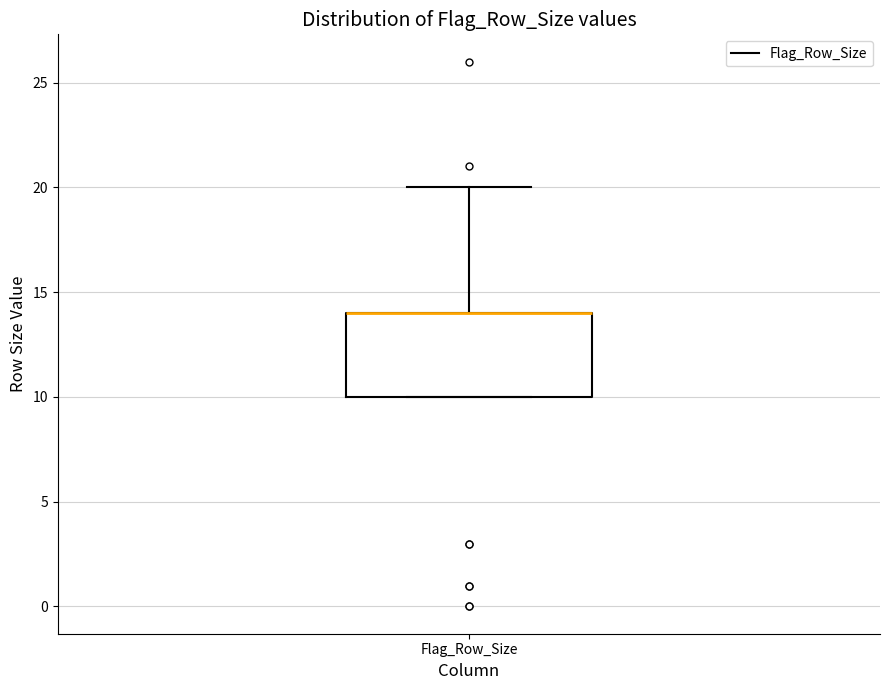

Where does the upper whisker of the box for Flag_Row_Size end on the y-axis? The values are not printed on the chart, so give them approximately, as read against the axis.

20